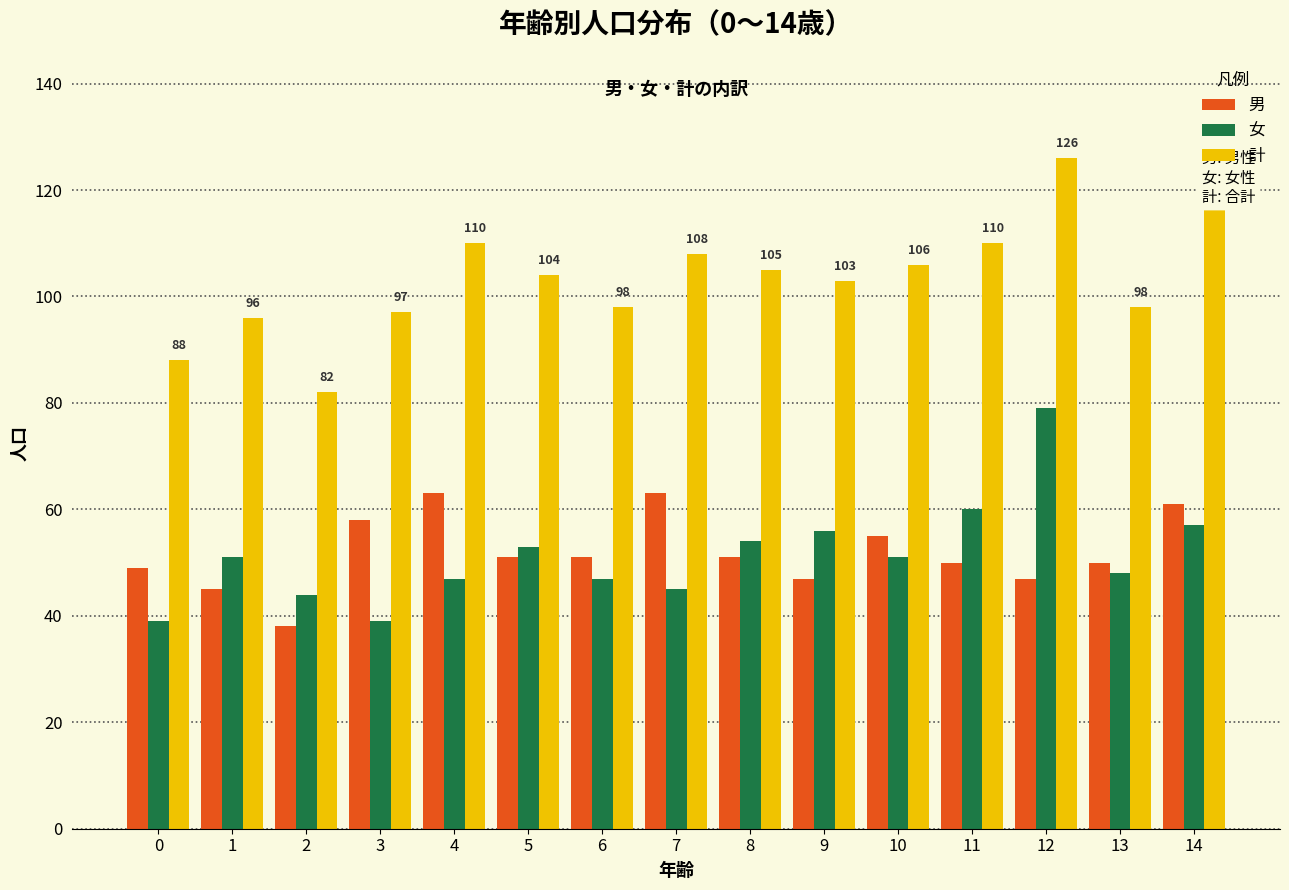

At which category is the sum across all series the highest?

12